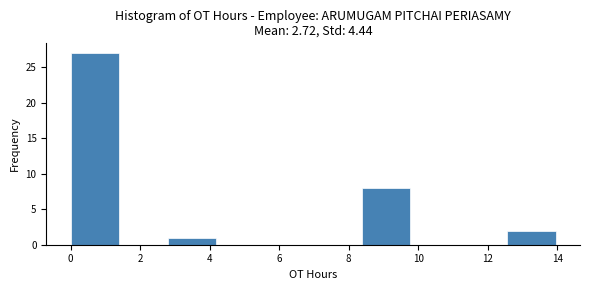

What is the height of the bar covering 2.8 to 4.2 on the x-axis? Neither the bar edges nor the heights are printed on the chart, so give them approximately, as read against the axes.

1